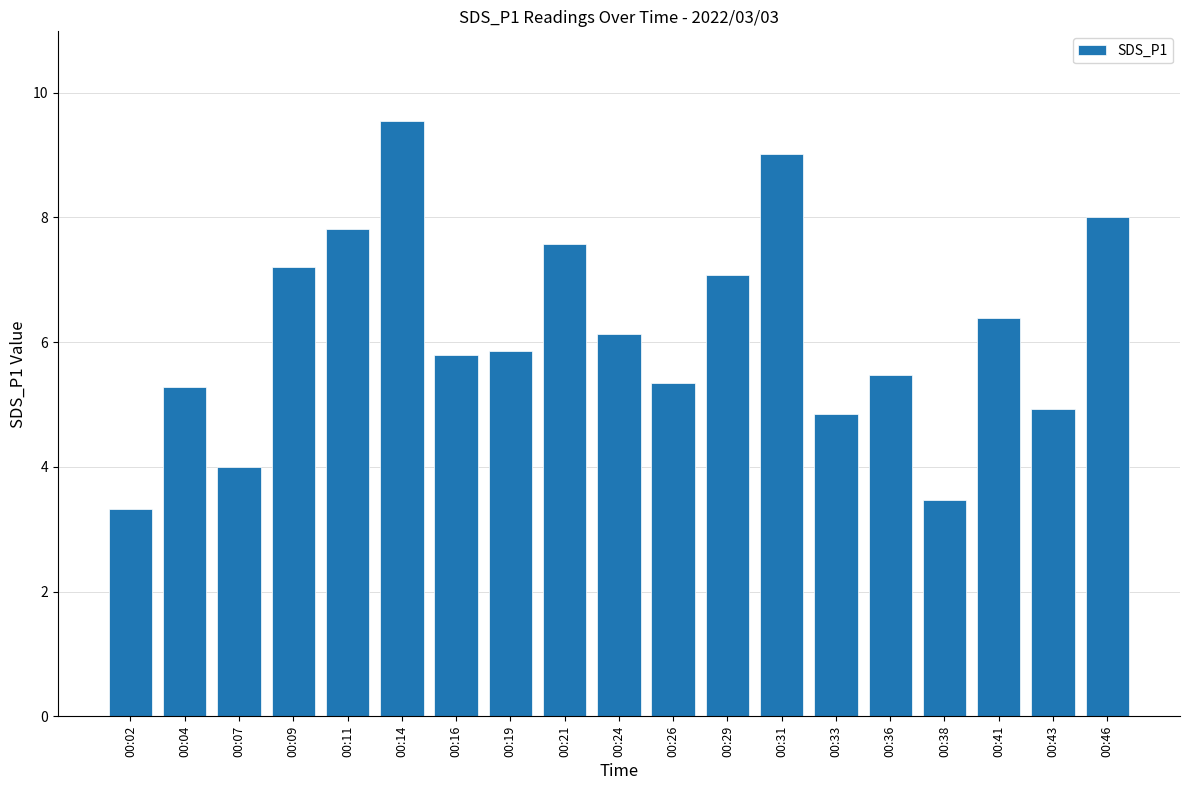

What is the change in value from 00:09 to 00:38?

-3.7